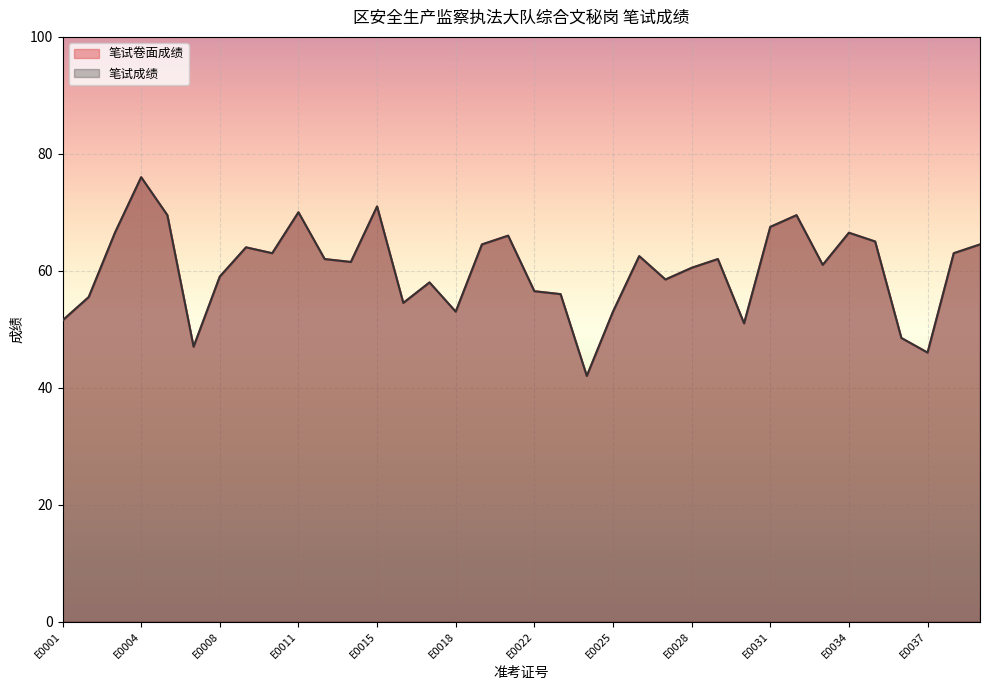

True or false: 笔试卷面成绩 has a value of 78.1 at E0025.

False